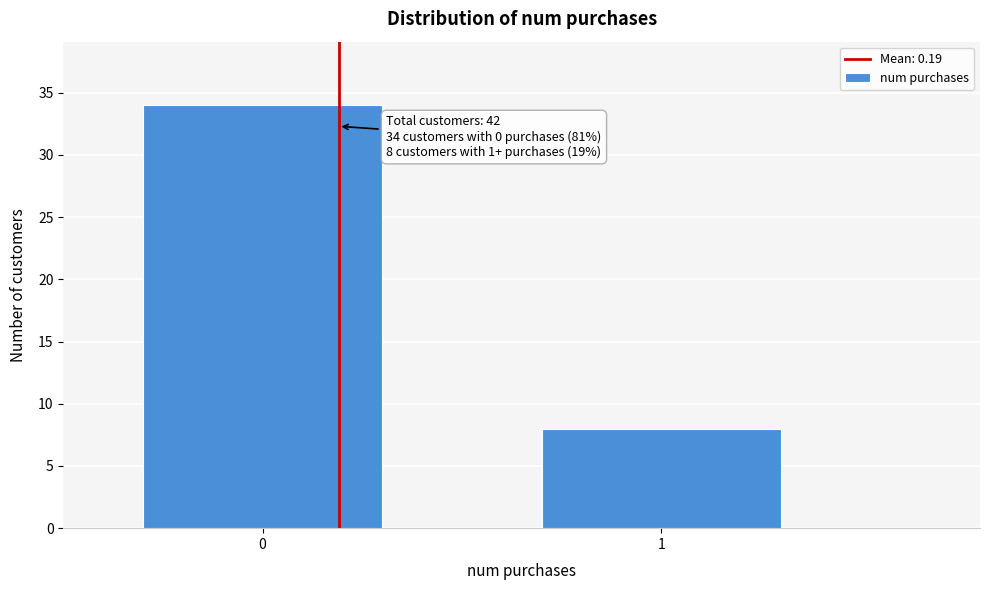

Reading right to left, what are all the values shown in this chart?

1=8	0=34